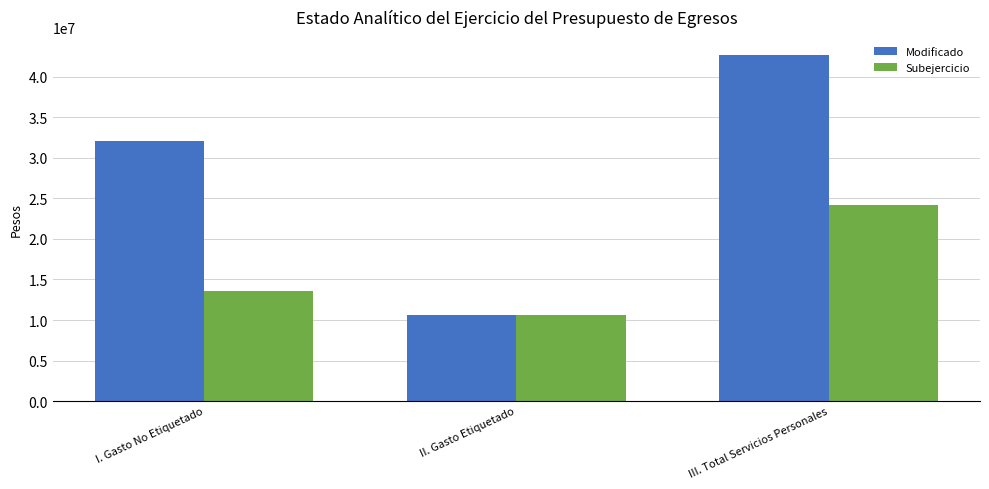

Which series changed the most between I. Gasto No Etiquetado and II. Gasto Etiquetado?

Modificado